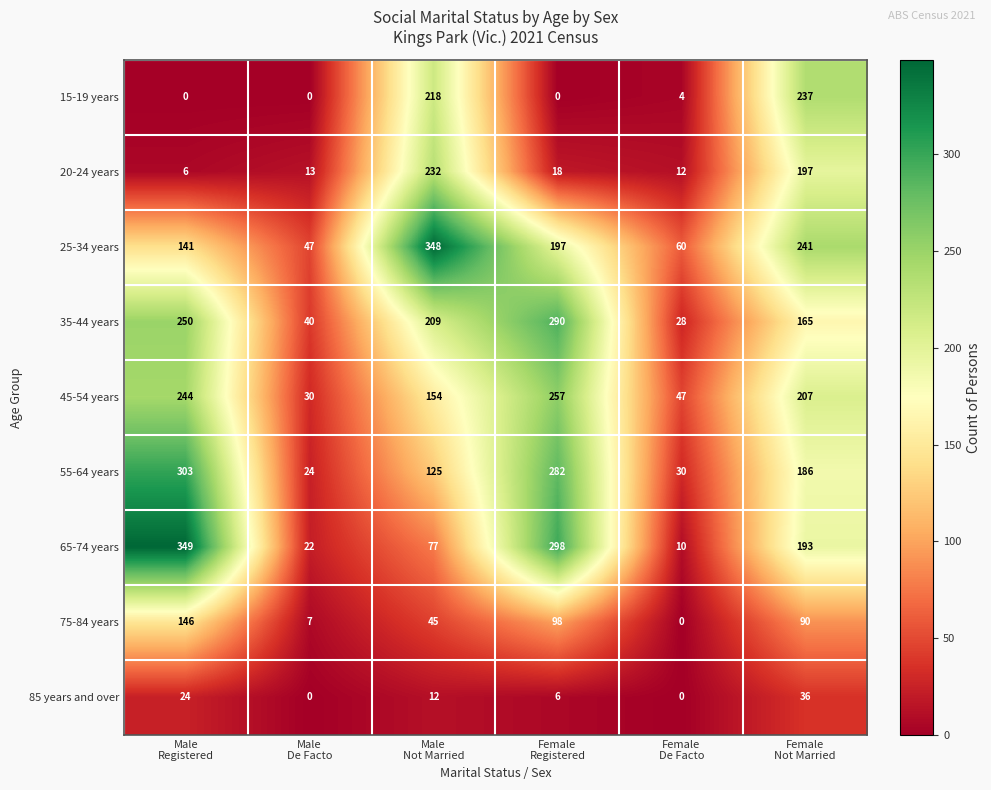

What is the sum of all 45-54 years values?

939